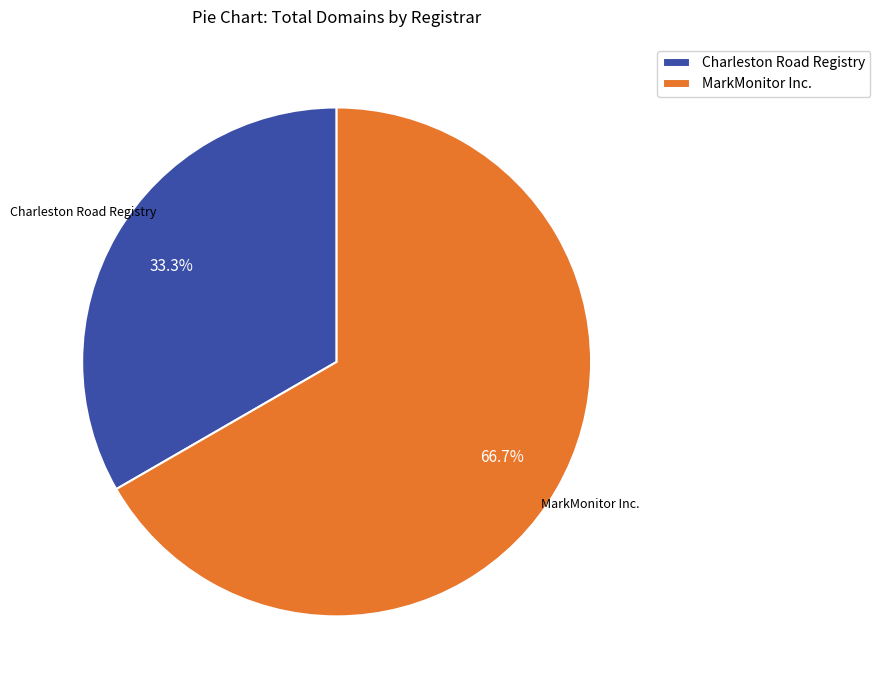

To the nearest percent, what percentage of the pie is MarkMonitor Inc.?

67%